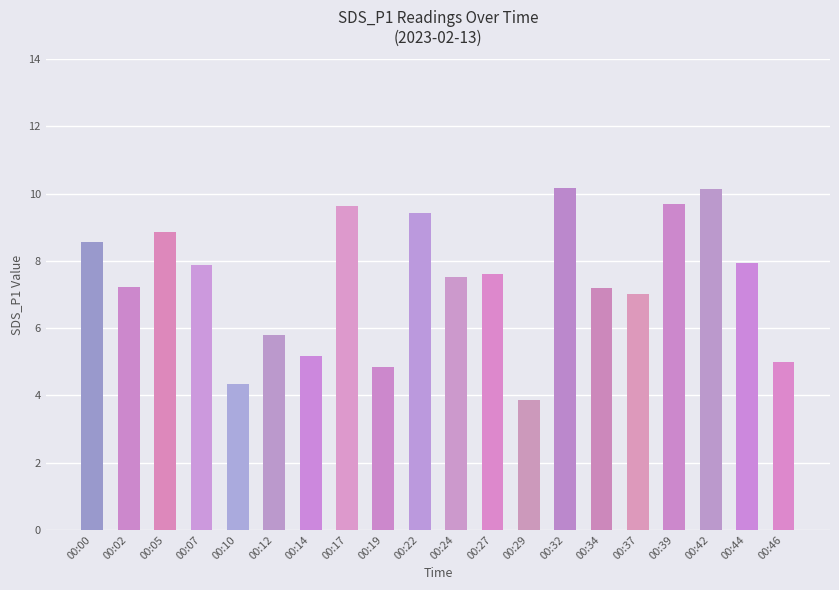

What is the sum of the values at 00:32 and 00:39?

19.9